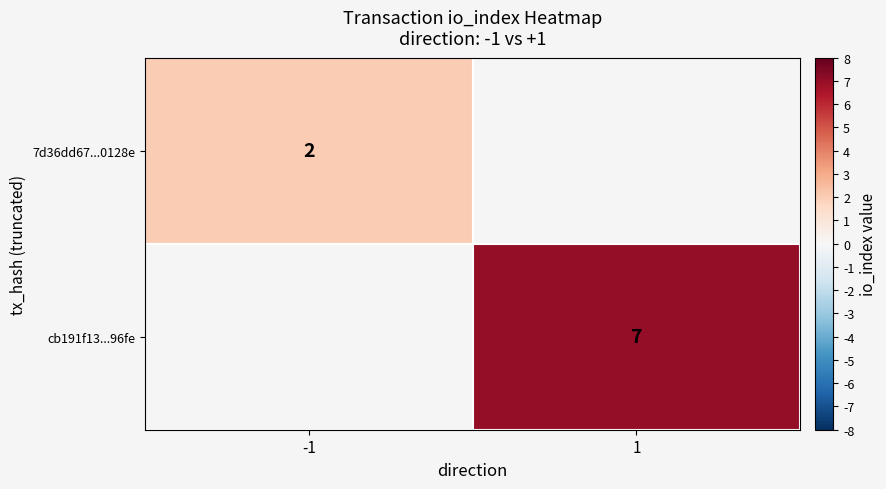

What is the maximum value shown in the chart?

7.0